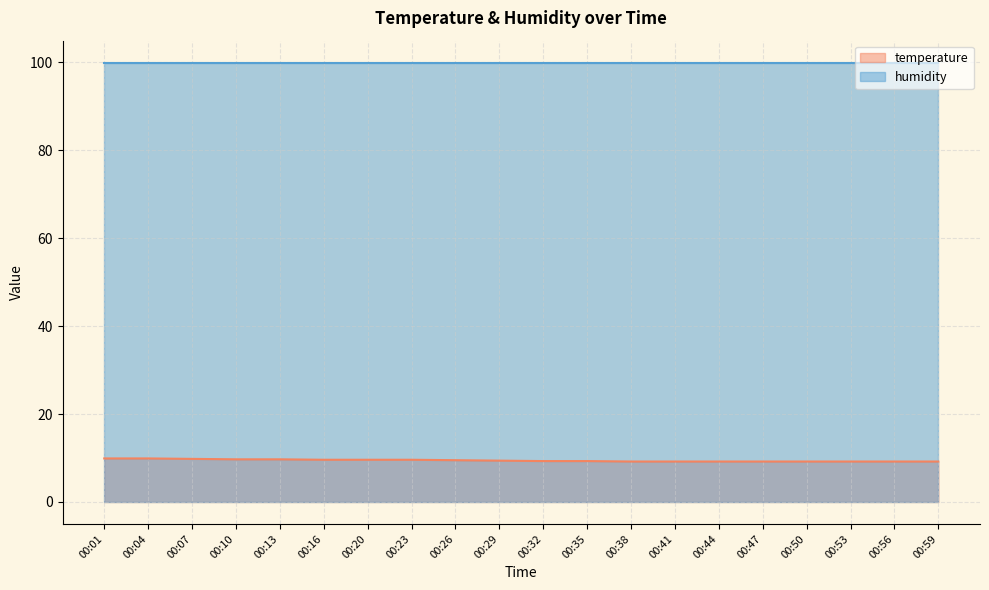

What is the change in value from 00:16 to 00:44?

-0.4